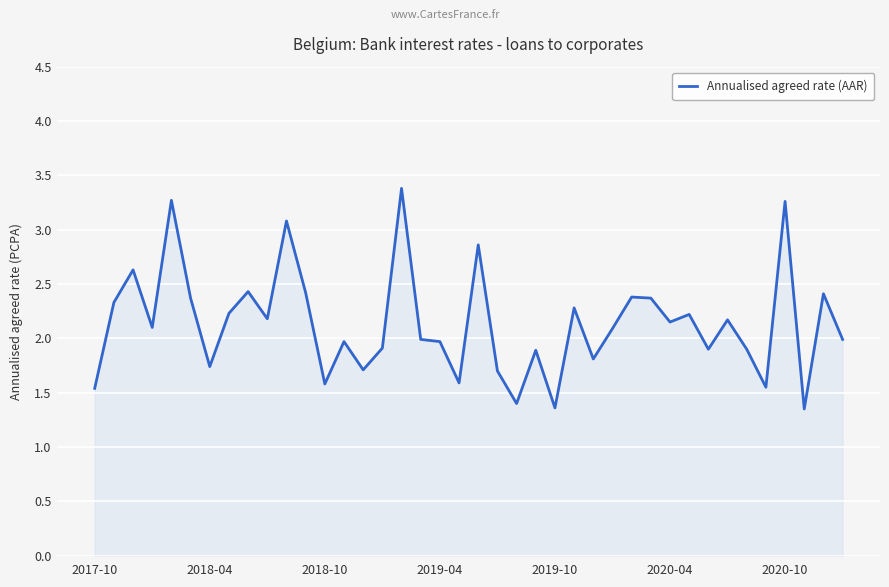

What is the maximum value shown in the chart?

3.4